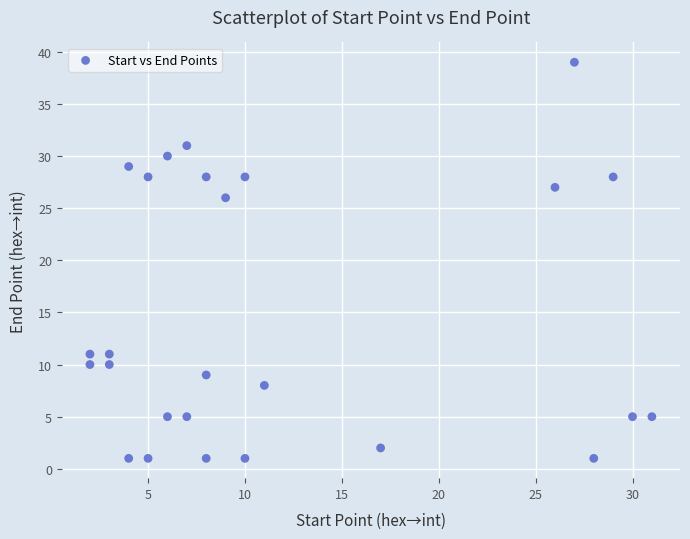

What is the range of X values (max minus min)?

29